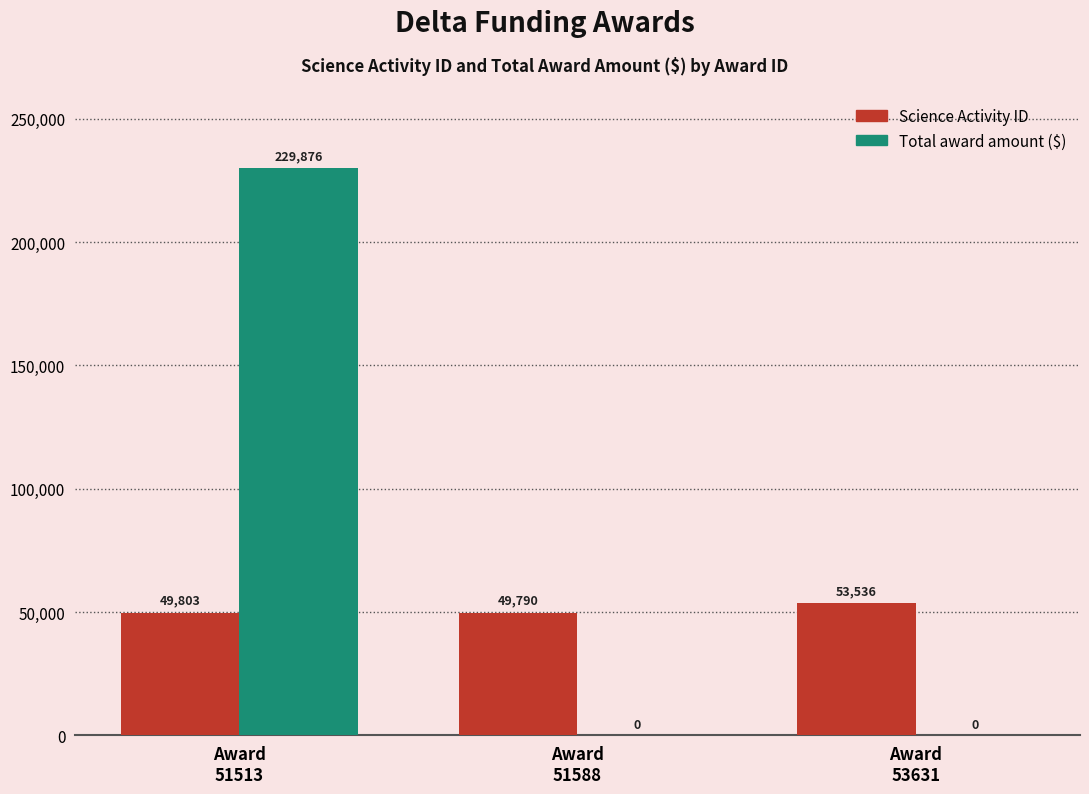

What is the difference between the Science Activity ID values at Award
53631 and Award
51513?

3733